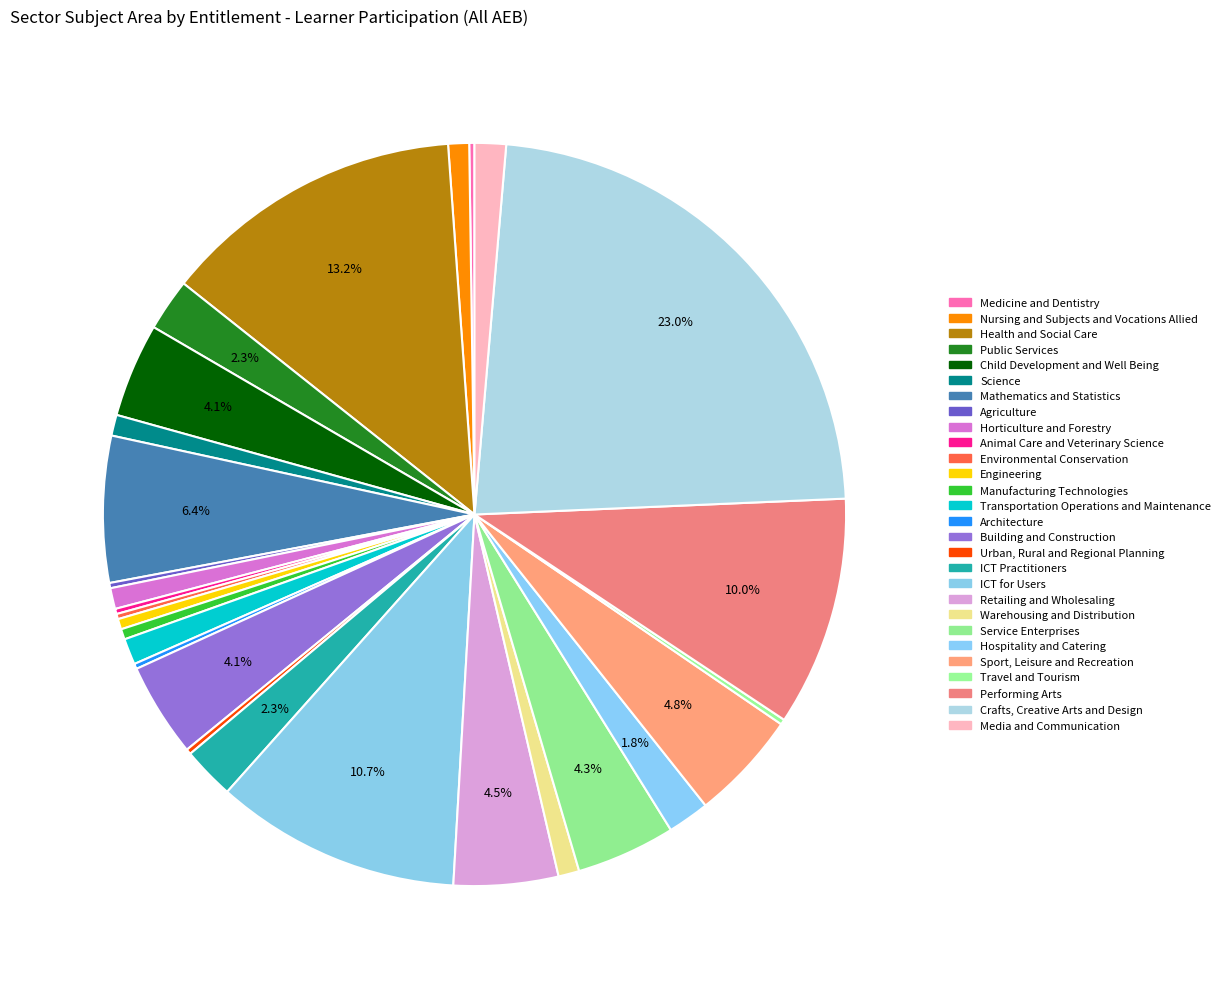

Is it true that Hospitality and Catering is 2% of the pie?

True